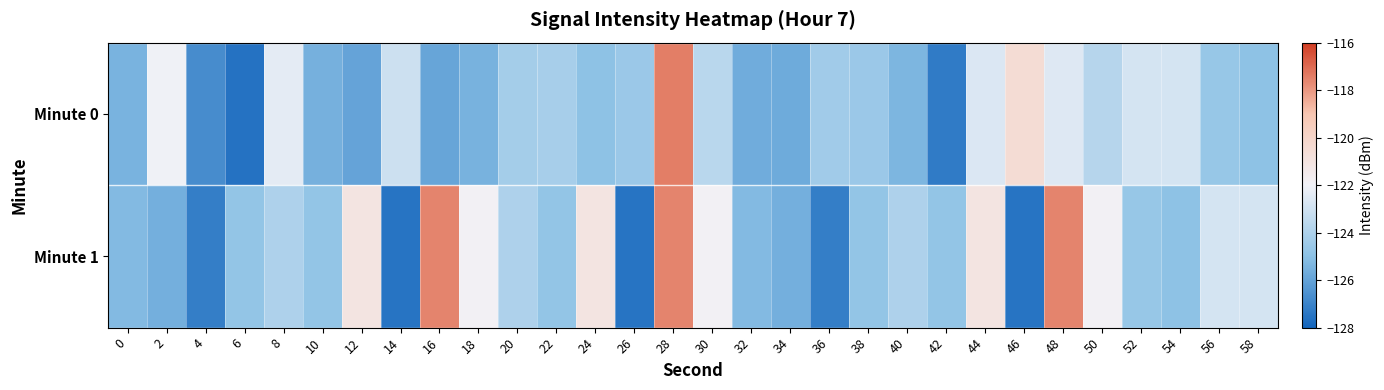

What is the total value across all series at 52?

-247.5